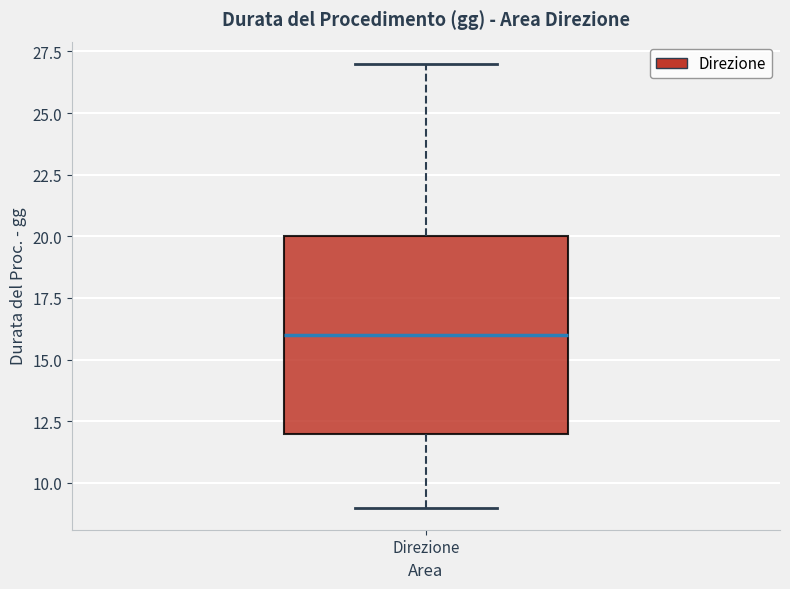

Where is the lower edge of the box for Direzione on the y-axis? The values are not printed on the chart, so give them approximately, as read against the axis.

12